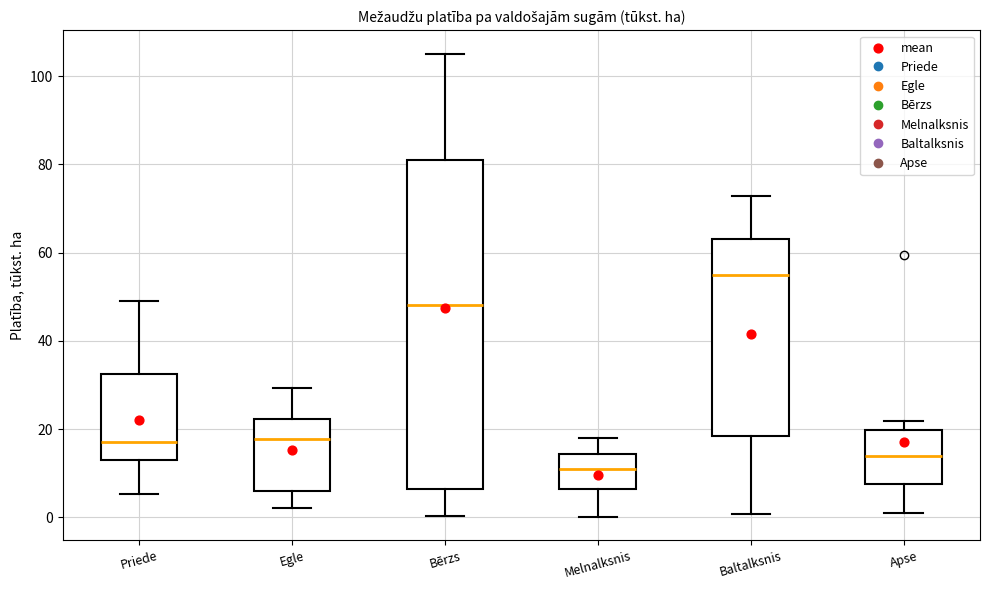

Which box has the highest median line?

Baltalksnis